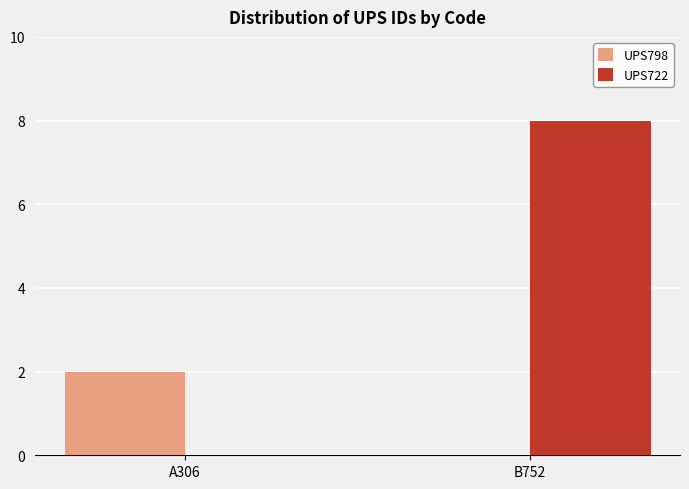

Which label corresponds to the largest value in the chart?

B752